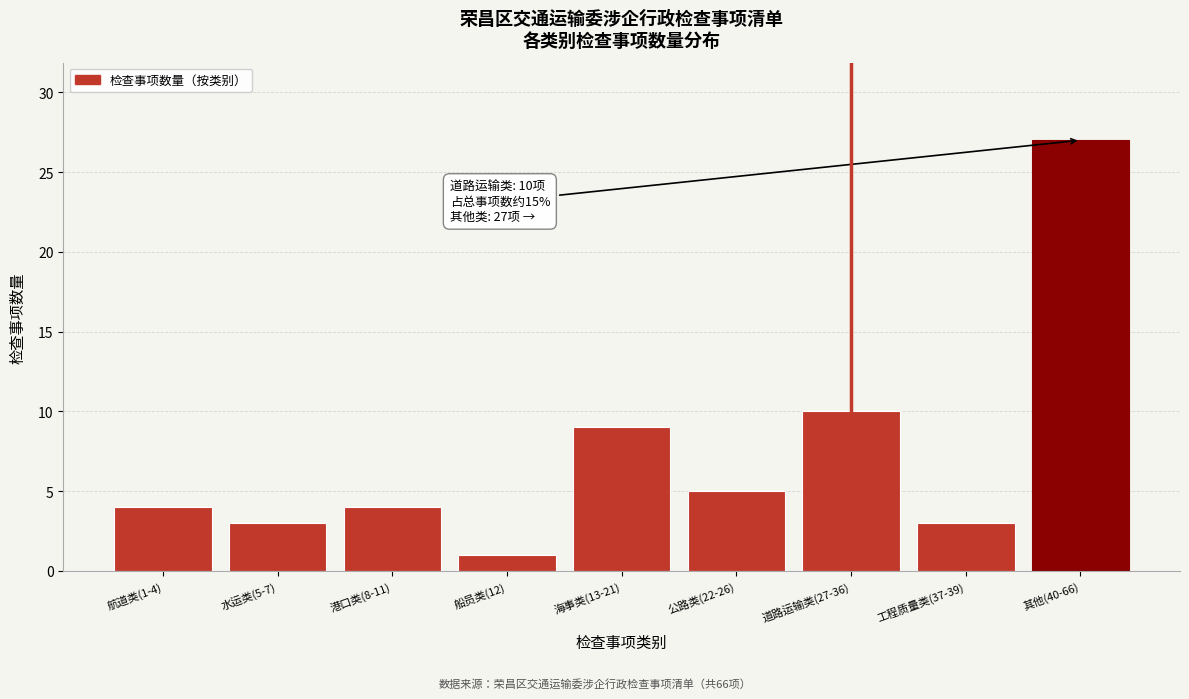

Reading right to left, what are all the values shown in this chart?

其他(40-66)=27	工程质量类(37-39)=3	道路运输类(27-36)=10	公路类(22-26)=5	海事类(13-21)=9	船员类(12)=1	港口类(8-11)=4	水运类(5-7)=3	航道类(1-4)=4